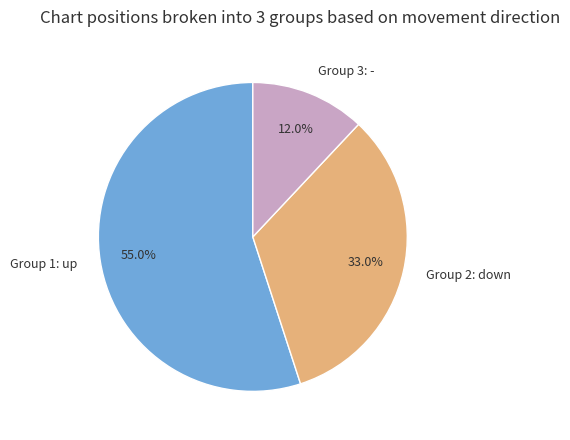

Count the number of slices in the pie.

3